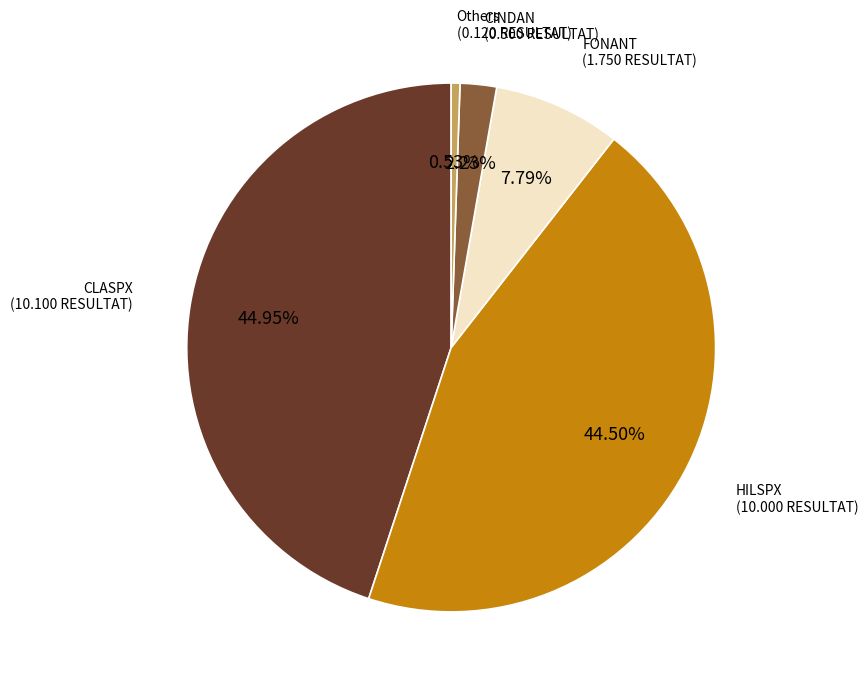

Is there a majority slice in this chart?

No